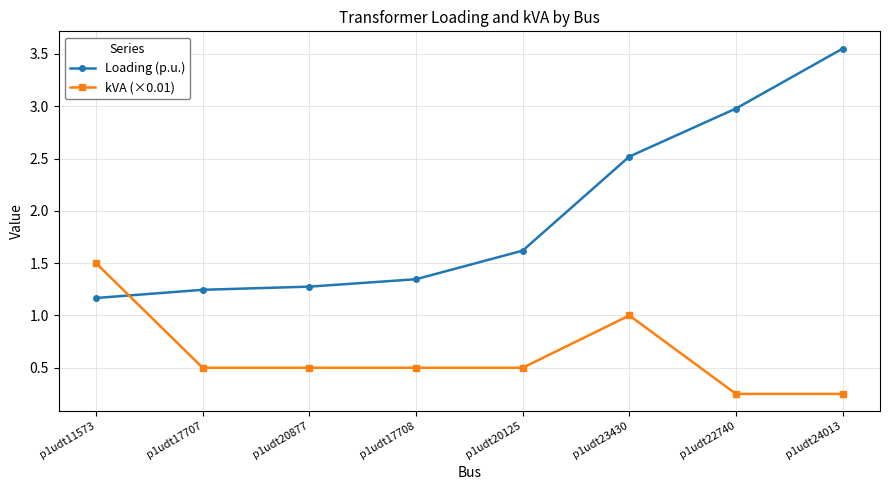

Which category has the lowest value in the Loading (p.u.) series?

p1udt11573